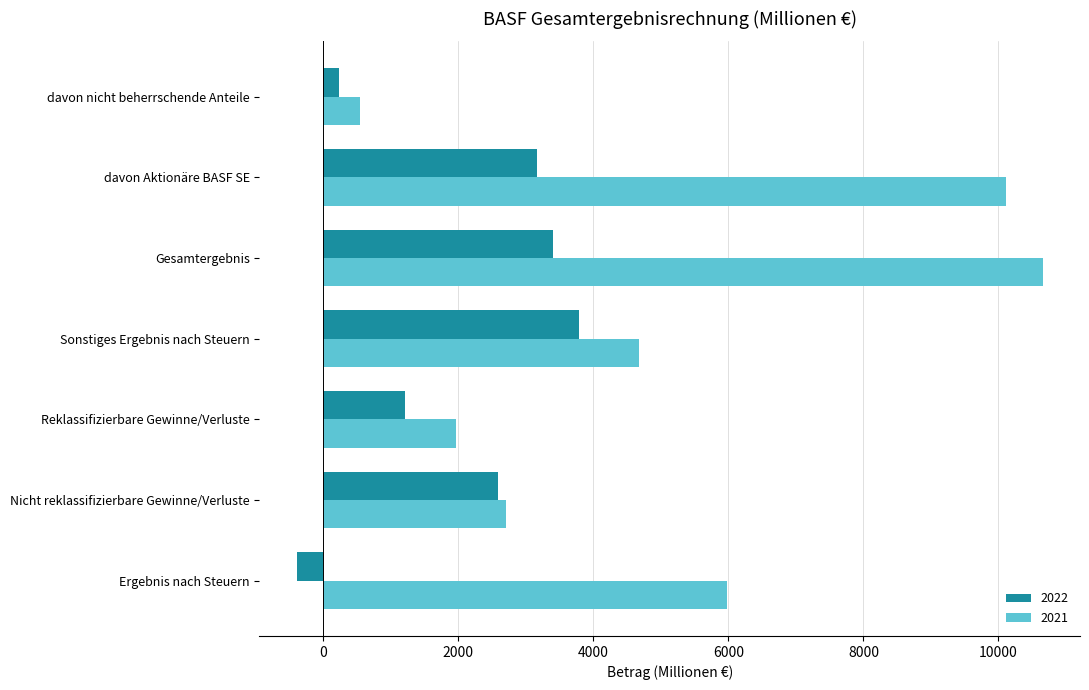

Between Gesamtergebnis and davon nicht beherrschende Anteile, which series saw the biggest shift?

2021